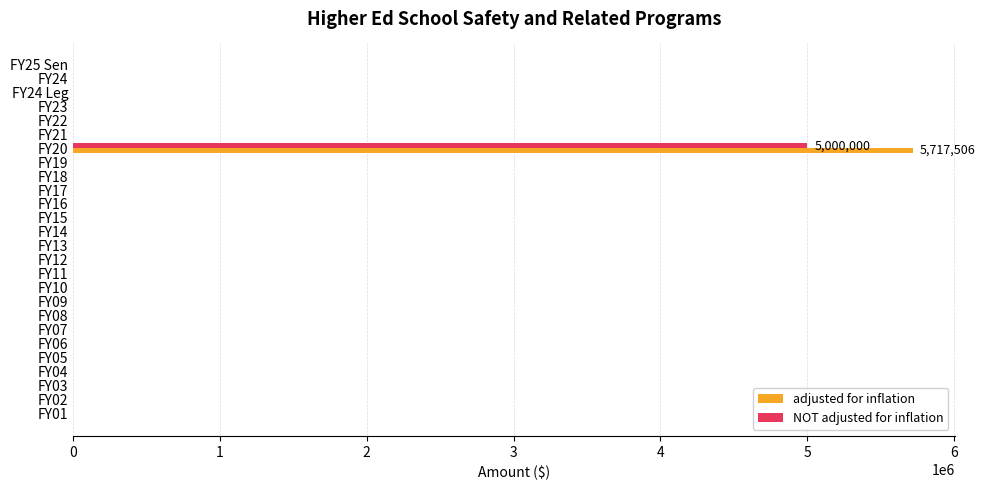

The value of adjusted for inflation at FY22 is 0. True or false?

True